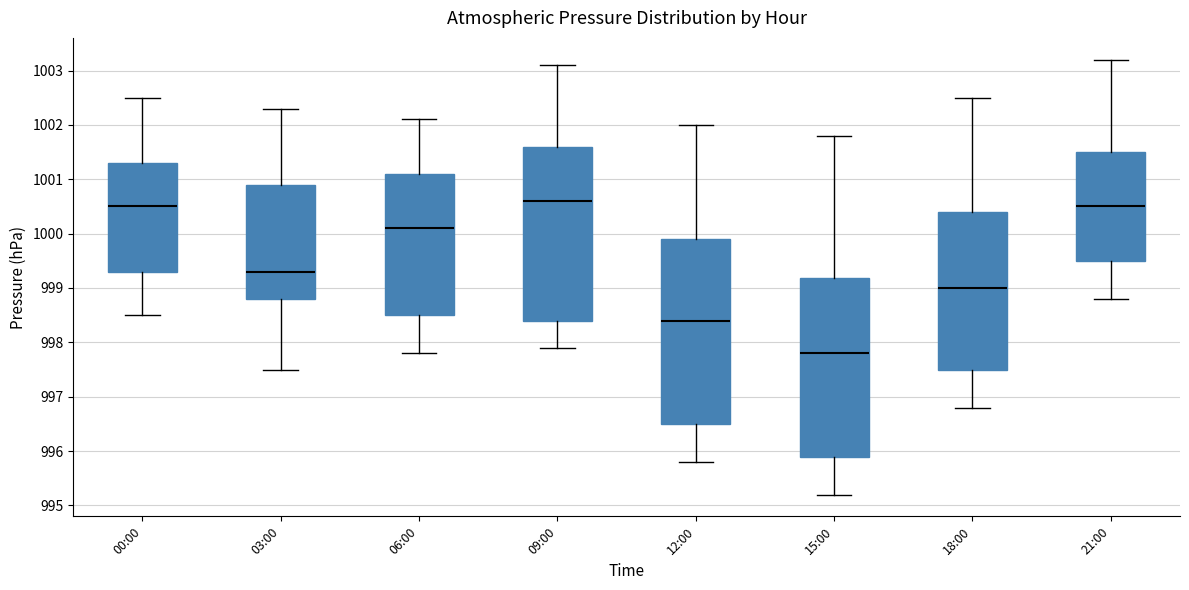

Reading left to right, read every box against the y-axis: the position of its median line, the range the box covers, and the ends of its whiskers. The values are not printed on the chart, so give them approximately, as read against the axis.

00:00: median 1000.5, box 999.3 to 1001.3, whiskers 998.5 to 1002.5
03:00: median 999.3, box 998.8 to 1000.9, whiskers 997.5 to 1002.3
06:00: median 1000.1, box 998.5 to 1001.1, whiskers 997.8 to 1002.1
09:00: median 1000.6, box 998.4 to 1001.6, whiskers 997.9 to 1003.1
12:00: median 998.4, box 996.5 to 999.9, whiskers 995.8 to 1002.0
15:00: median 997.8, box 995.9 to 999.2, whiskers 995.2 to 1001.8
18:00: median 999.0, box 997.5 to 1000.4, whiskers 996.8 to 1002.5
21:00: median 1000.5, box 999.5 to 1001.5, whiskers 998.8 to 1003.2